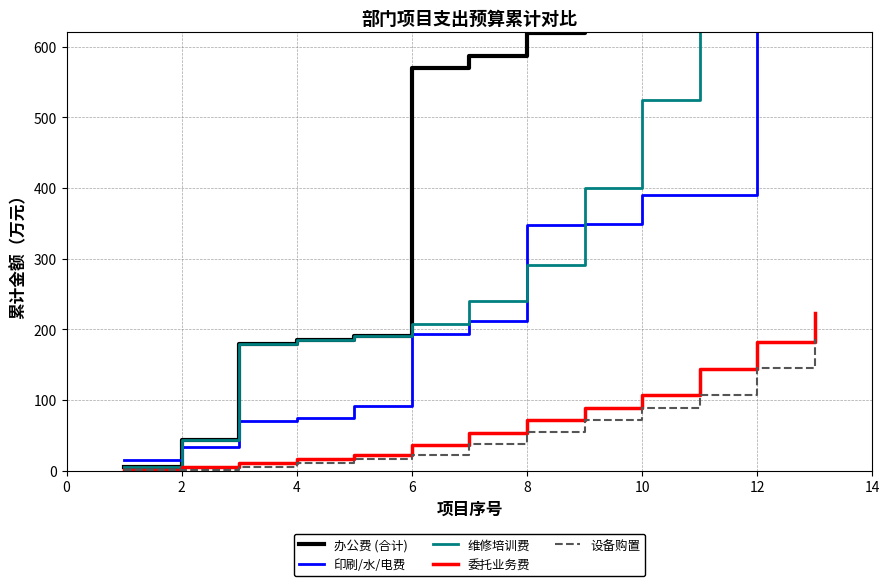

What is the maximum value for 委托业务费?

223.3